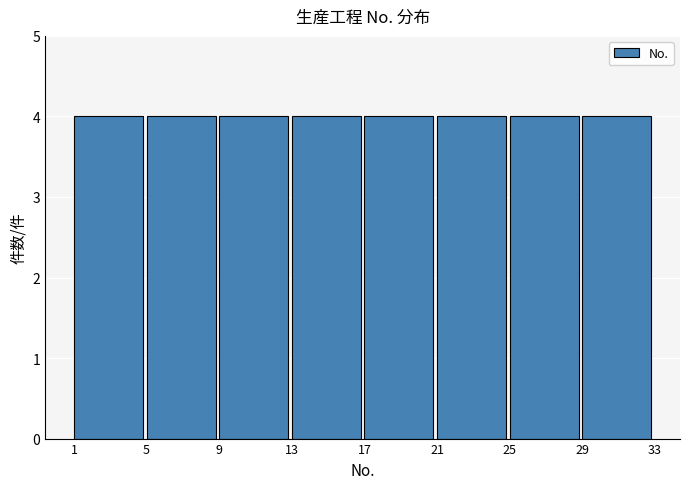

Reading left to right, transcribe this chart: for each bar, give the range it covers on the x-axis and its height. The values are not printed on the chart, so give them approximately, as read against the axis.

1 to 5: 4
5 to 9: 4
9 to 13: 4
13 to 17: 4
17 to 21: 4
21 to 25: 4
25 to 29: 4
29 to 33: 4